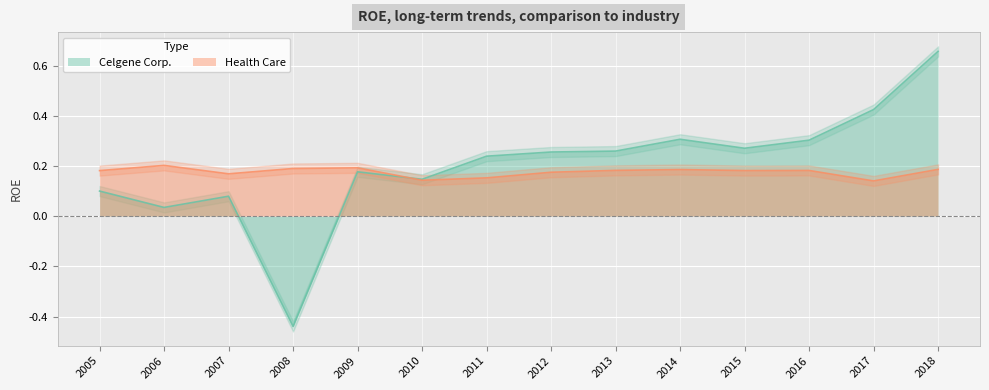

The value of Health Care at 2009 is 0.1. True or false?

False